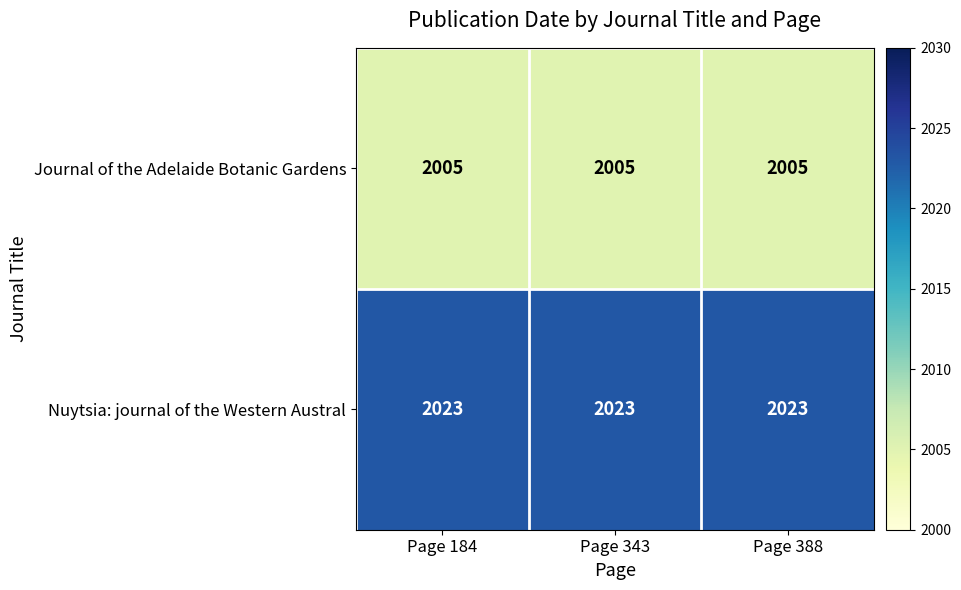

What is the lowest value of the Nuytsia: journal of the Western Austral series?

2023